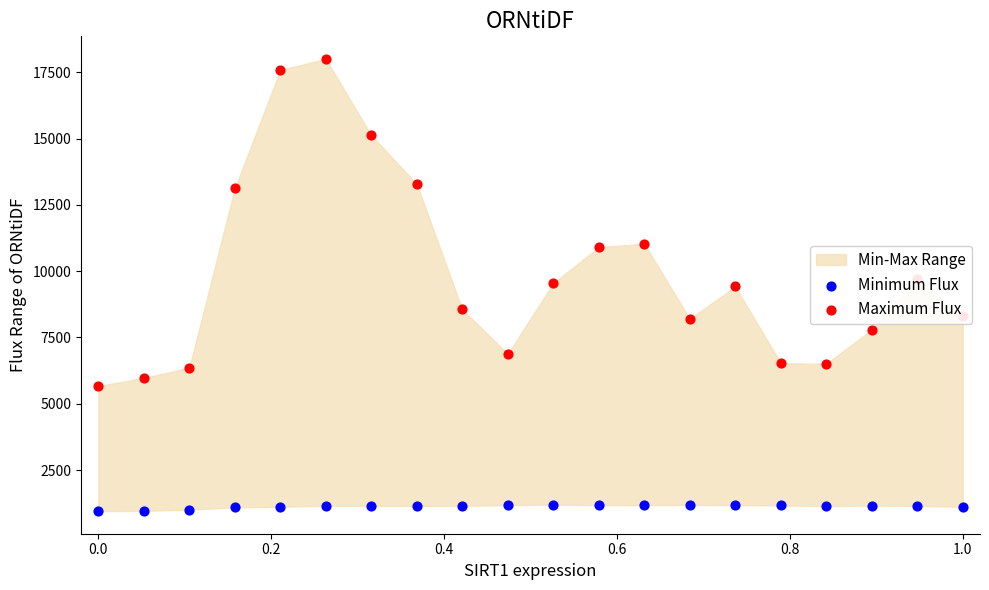

Which series reaches the minimum Y coordinate?

Minimum Flux